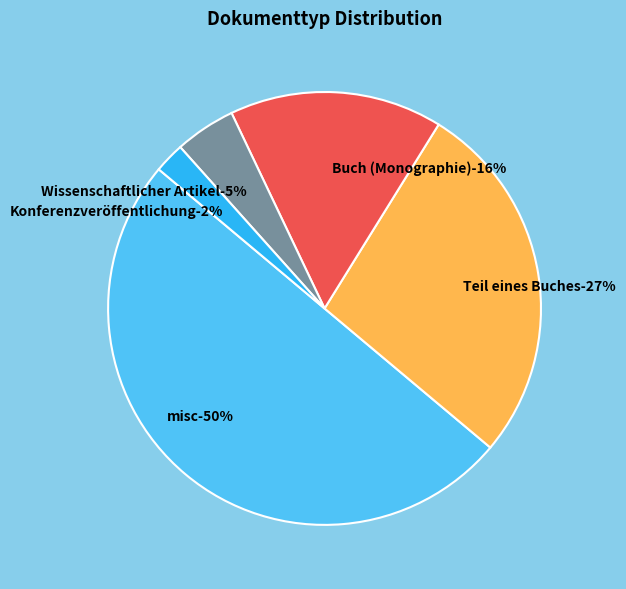

Approximately how many times larger is the value at misc compared to Wissenschaftlicher Artikel?

11.0